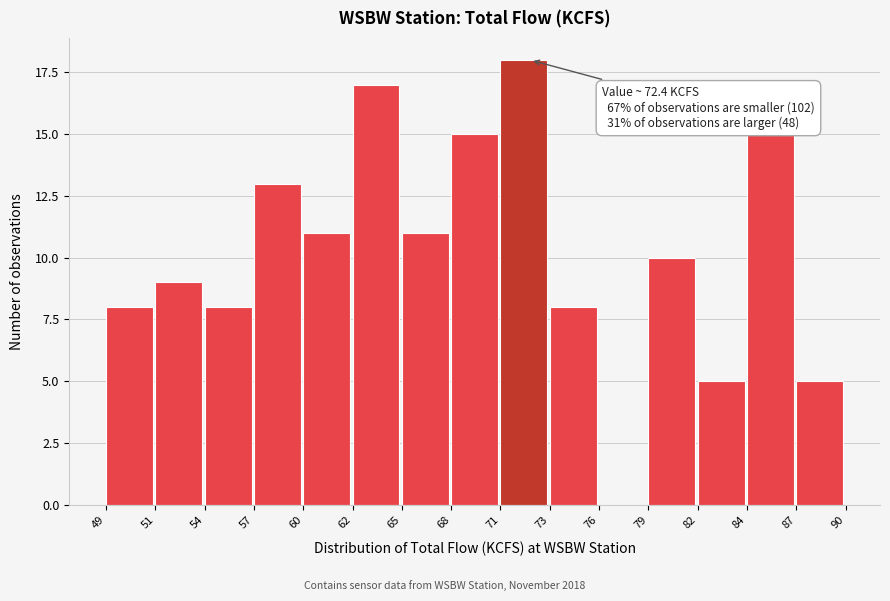

Reading right to left, extract all data points from this chart.

87=5	84=15	82=5	79=10	76=0	73=8	71=18	68=15	65=11	62=17	60=11	57=13	54=8	51=9	49=8